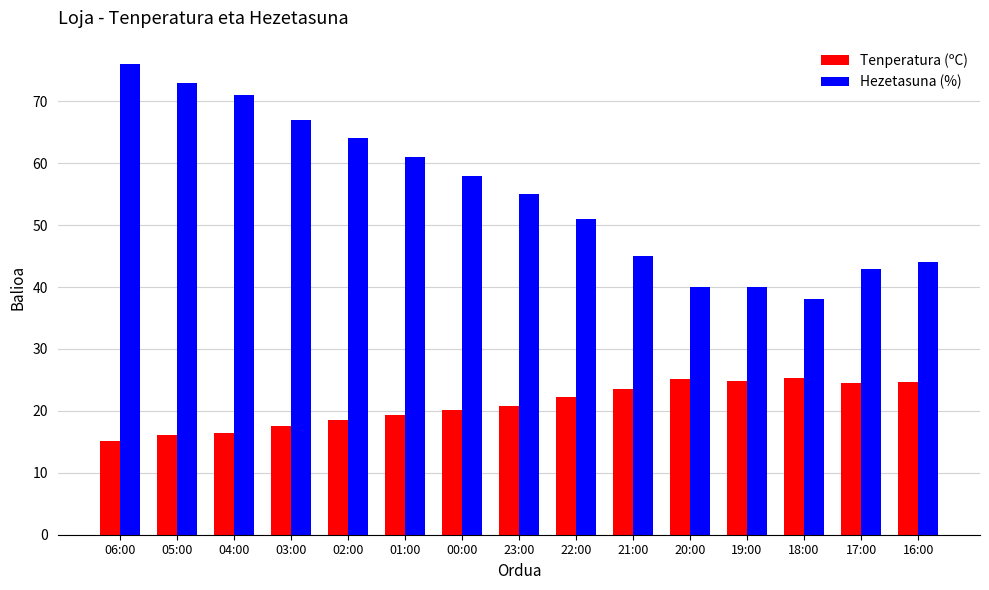

Where does the Hezetasuna (%) series first go above 55?

06:00